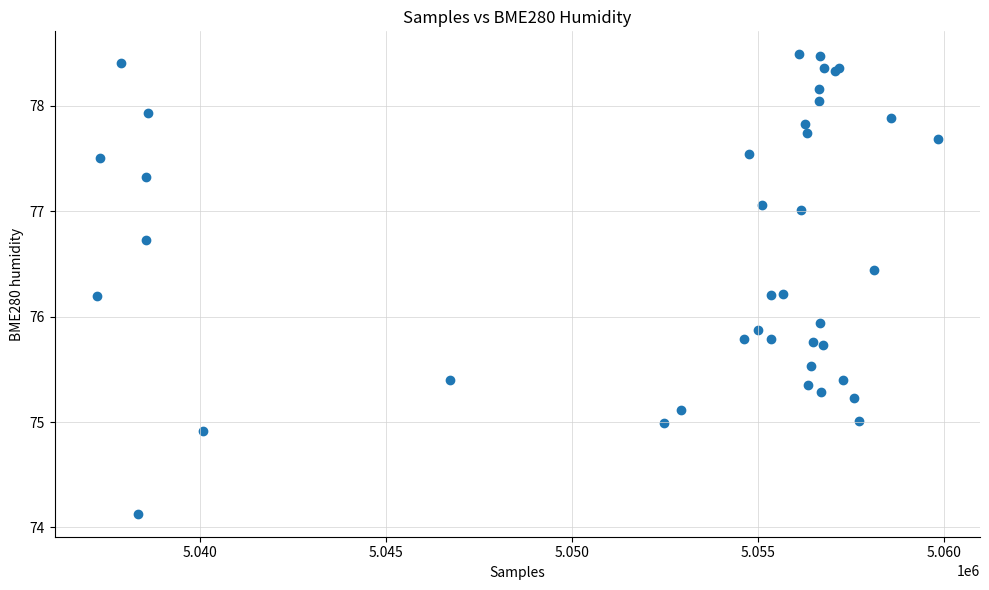

What Y value in the scatter plot is closest to 76?

75.9